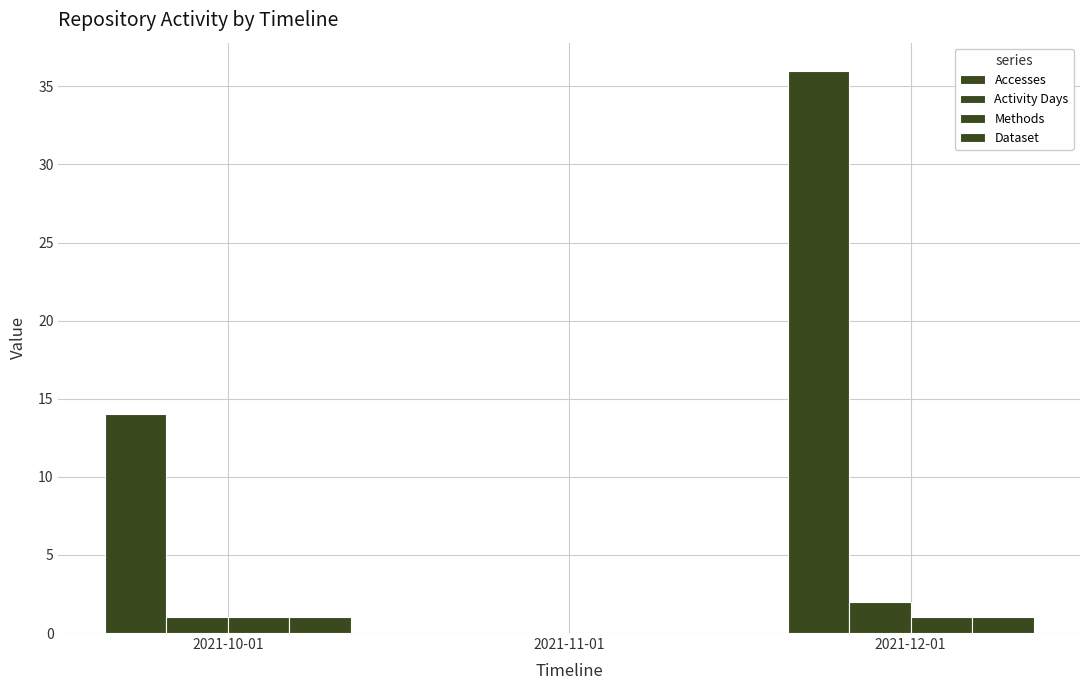

At how many categories does at least one series exceed 4?

2